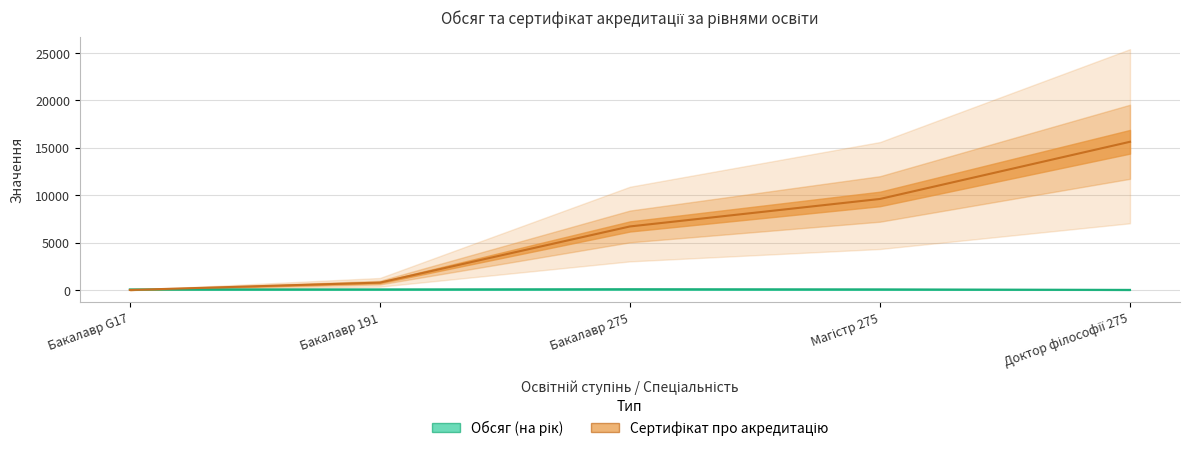

Which has a higher value, Магістр 275 or Доктор філософії 275?

Магістр 275